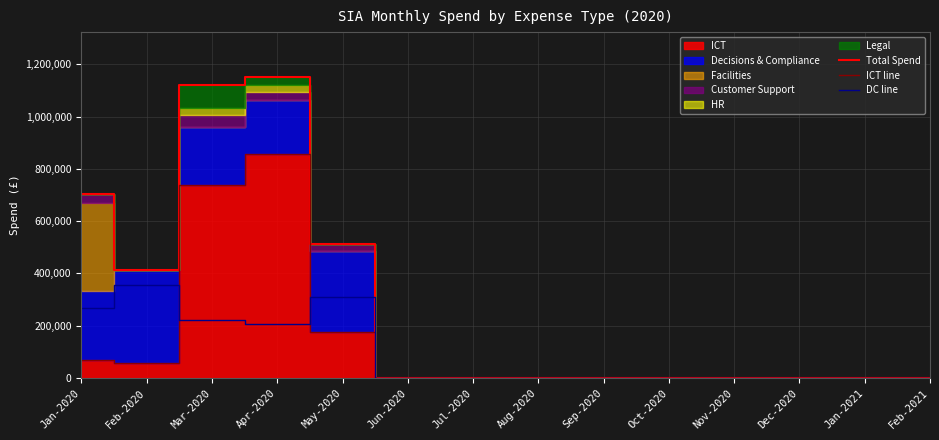

The value of Total Spend at Jan-2020 is 311613.5. True or false?

False